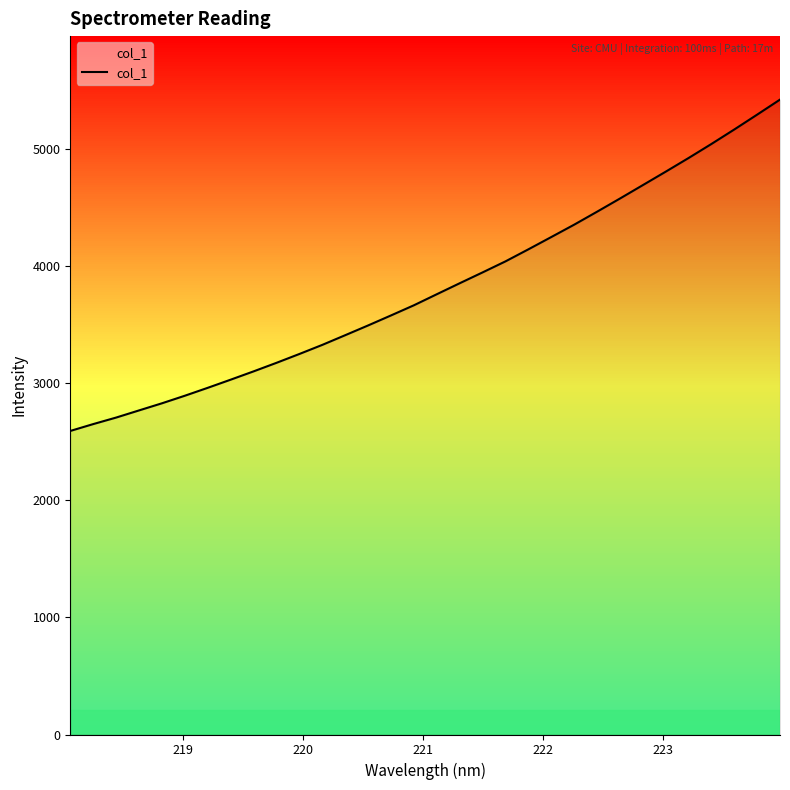

True or false: the data has more than 0 interior local peaks.

False